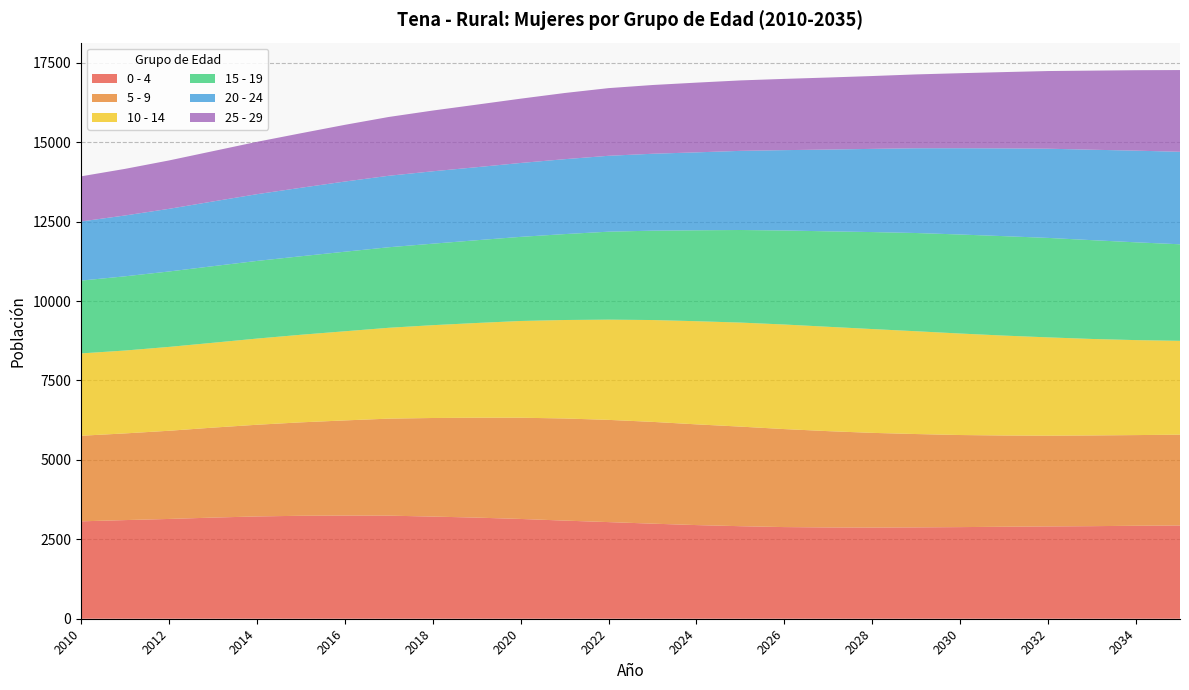

Reading left to right, extract all data points from this chart.

0 - 4: 3066	3105	3141	3184	3220	3241	3248	3245	3216	3183	3141	3089	3042	2993	2948	2913	2885	2874	2871	2876	2884	2896	2906	2914	2927	2936
5 - 9: 2694	2729	2776	2832	2886	2941	2995	3054	3103	3145	3187	3215	3218	3204	3171	3135	3085	3031	2980	2938	2899	2872	2856	2856	2854	2858
10 - 14: 2592	2609	2640	2671	2713	2757	2806	2860	2922	2982	3045	3100	3155	3206	3247	3275	3292	3285	3268	3236	3195	3145	3095	3037	2990	2954
15 - 19: 2292	2336	2374	2411	2444	2471	2504	2535	2565	2605	2648	2704	2769	2813	2862	2914	2960	3005	3053	3092	3117	3130	3131	3110	3078	3039
20 - 24: 1861	1915	1972	2037	2101	2156	2209	2250	2279	2299	2326	2358	2389	2421	2453	2491	2529	2574	2619	2668	2716	2763	2808	2847	2886	2912
25 - 29: 1421	1467	1523	1584	1648	1716	1785	1851	1912	1969	2024	2083	2130	2164	2195	2218	2243	2268	2293	2325	2362	2402	2445	2490	2532	2573